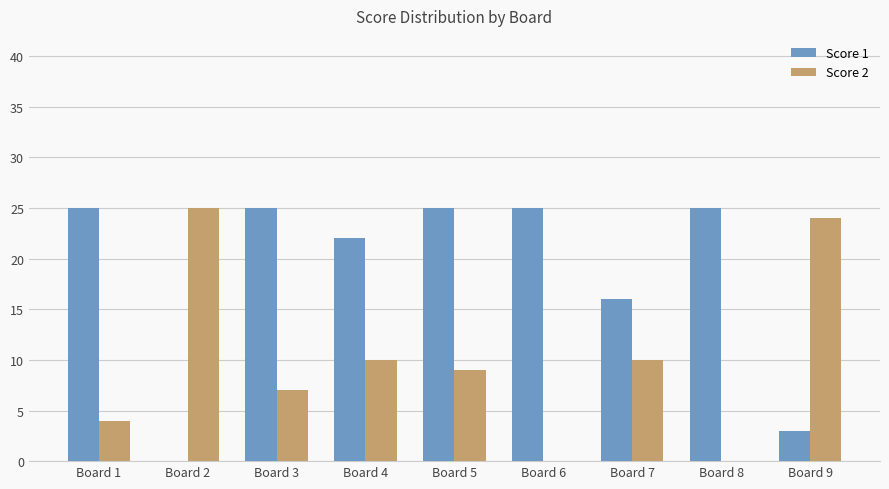

Reading left to right, list all the values displayed in this chart.

Score 1: Board 1=25	Board 2=0	Board 3=25	Board 4=22	Board 5=25	Board 6=25	Board 7=16	Board 8=25	Board 9=3
Score 2: Board 1=4	Board 2=25	Board 3=7	Board 4=10	Board 5=9	Board 6=0	Board 7=10	Board 8=0	Board 9=24